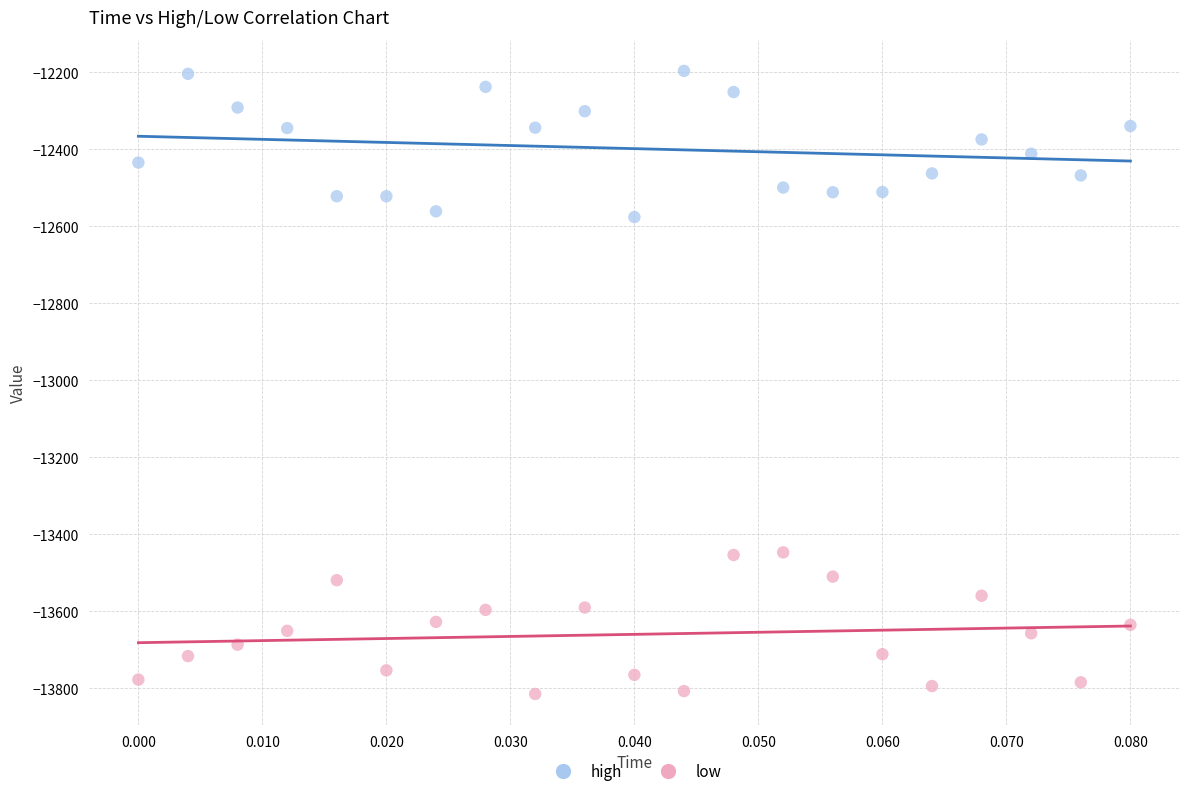

Which series contains the lowest Y value?

low